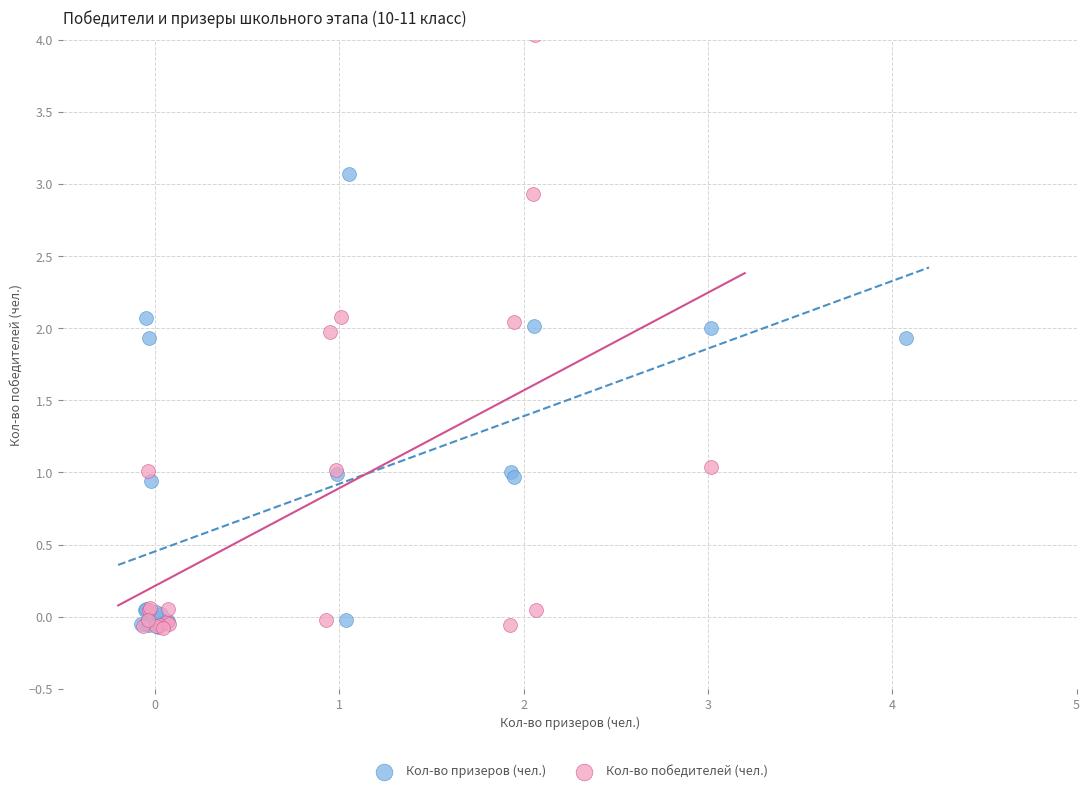

Which series has the widest spread of Y values?

Кол-во победителей (чел.)